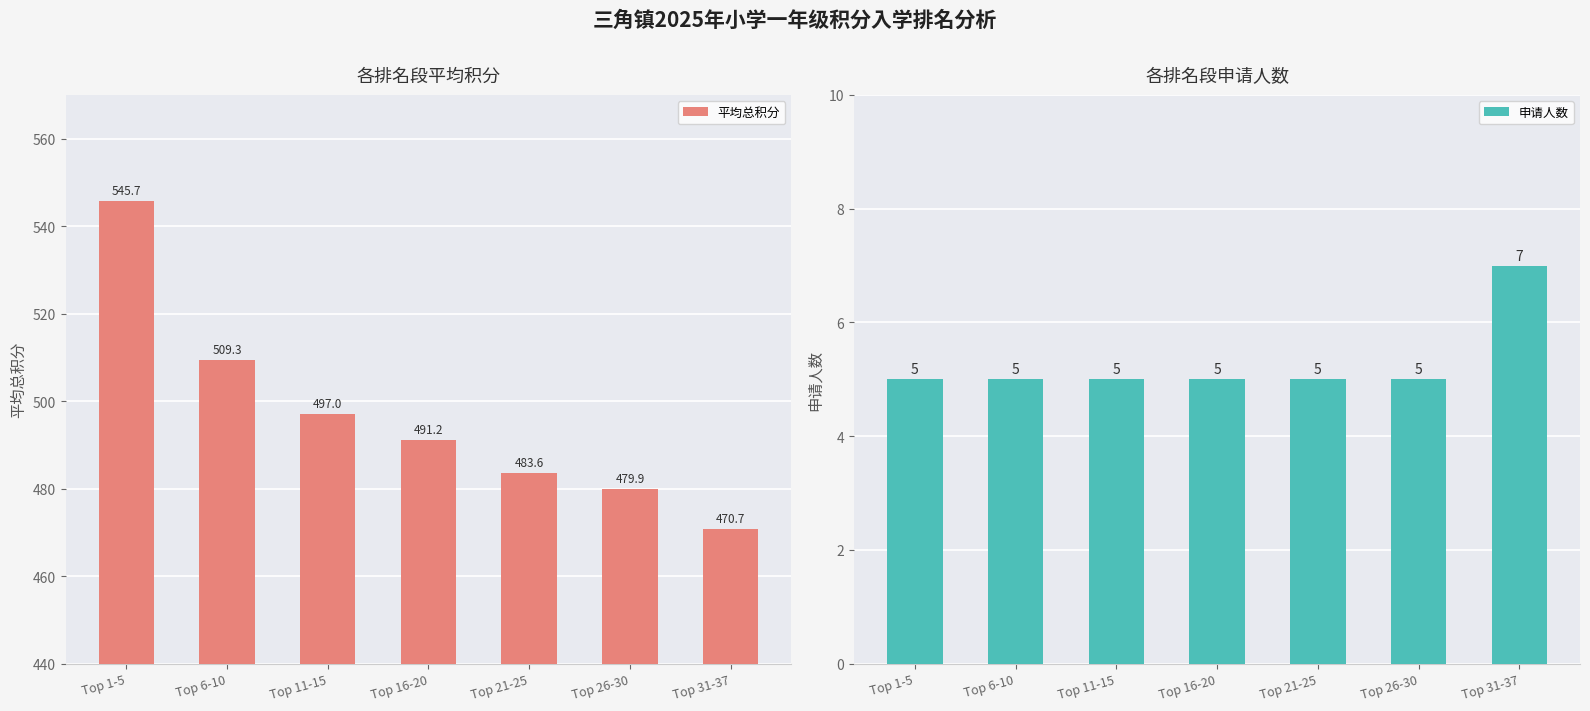

How many groups of bars are there?

7